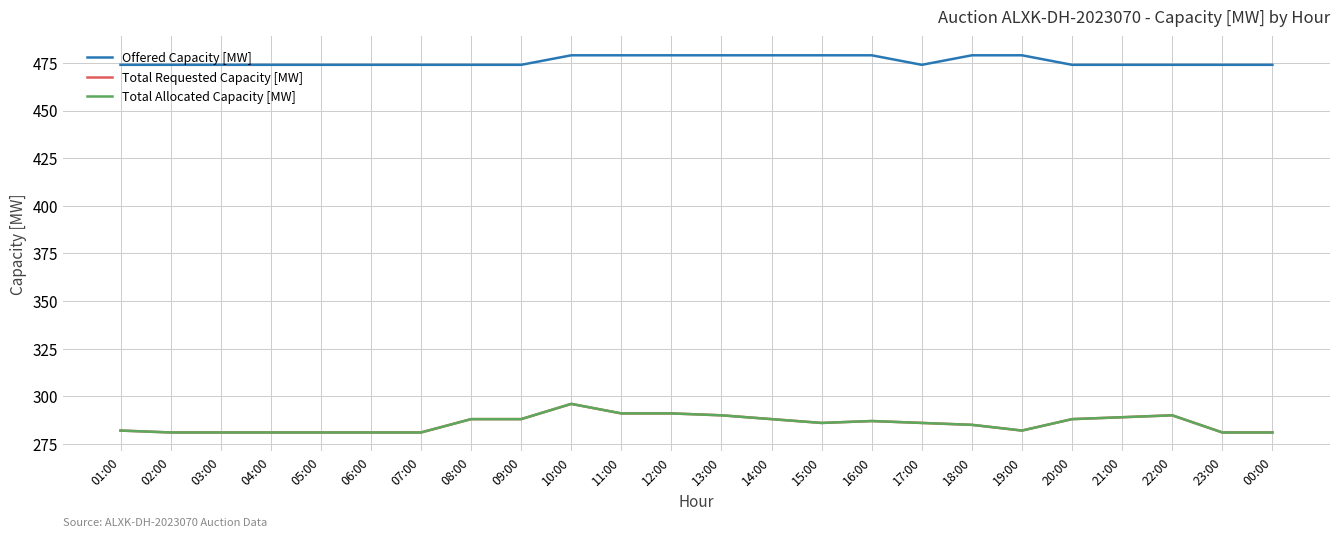

Reading left to right, what are all the values shown in this chart?

Offered Capacity [MW]: 01:00=474	02:00=474	03:00=474	04:00=474	05:00=474	06:00=474	07:00=474	08:00=474	09:00=474	10:00=479	11:00=479	12:00=479	13:00=479	14:00=479	15:00=479	16:00=479	17:00=474	18:00=479	19:00=479	20:00=474	21:00=474	22:00=474	23:00=474	00:00=474
Total Requested Capacity [MW]: 01:00=282	02:00=281	03:00=281	04:00=281	05:00=281	06:00=281	07:00=281	08:00=288	09:00=288	10:00=296	11:00=291	12:00=291	13:00=290	14:00=288	15:00=286	16:00=287	17:00=286	18:00=285	19:00=282	20:00=288	21:00=289	22:00=290	23:00=281	00:00=281
Total Allocated Capacity [MW]: 01:00=282	02:00=281	03:00=281	04:00=281	05:00=281	06:00=281	07:00=281	08:00=288	09:00=288	10:00=296	11:00=291	12:00=291	13:00=290	14:00=288	15:00=286	16:00=287	17:00=286	18:00=285	19:00=282	20:00=288	21:00=289	22:00=290	23:00=281	00:00=281